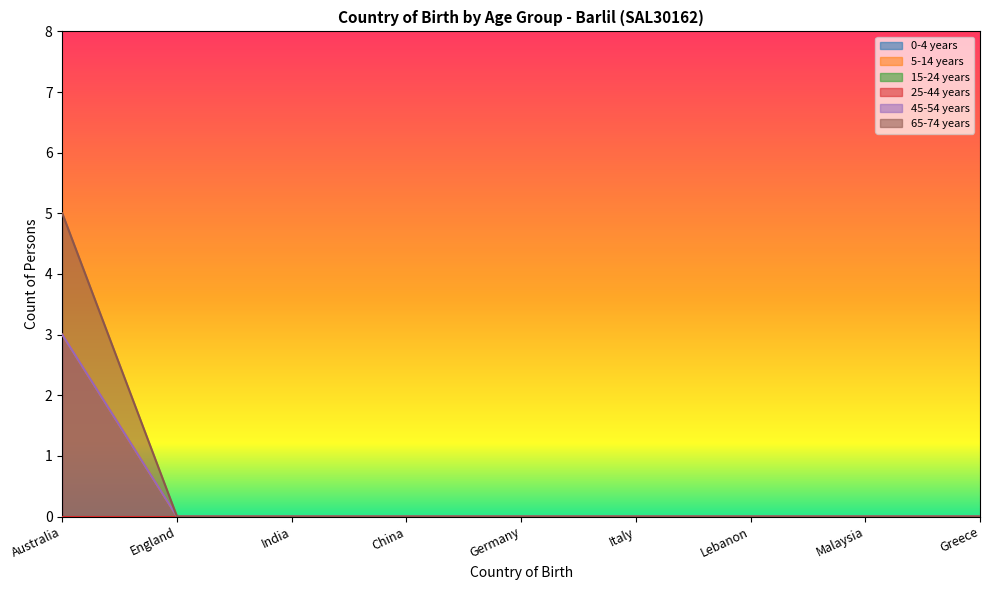

What is the label of the 6th point from the right?

China